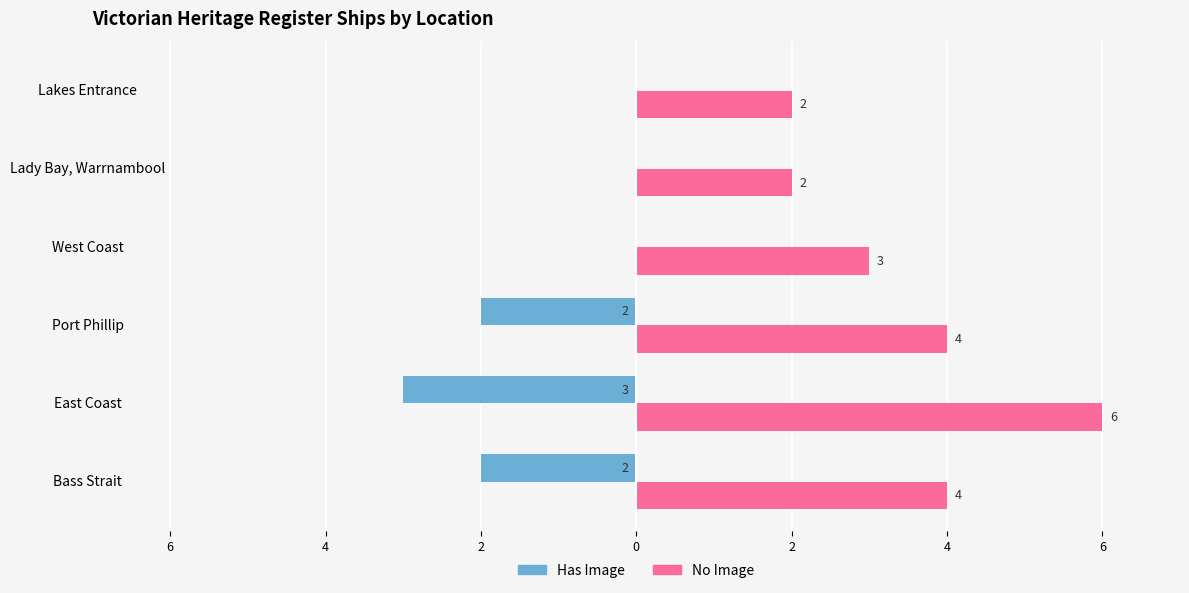

List the series in order of their overall mean, highest first.

No Image, Has Image